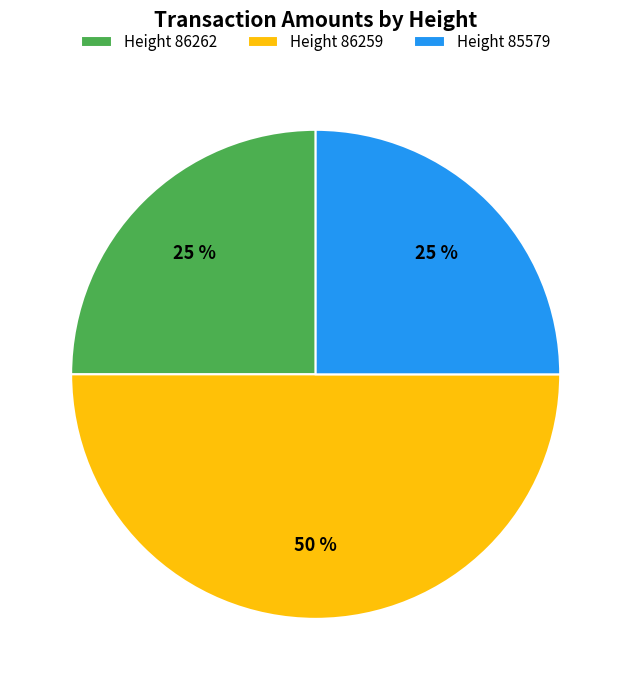

How many segments does this pie chart have?

3